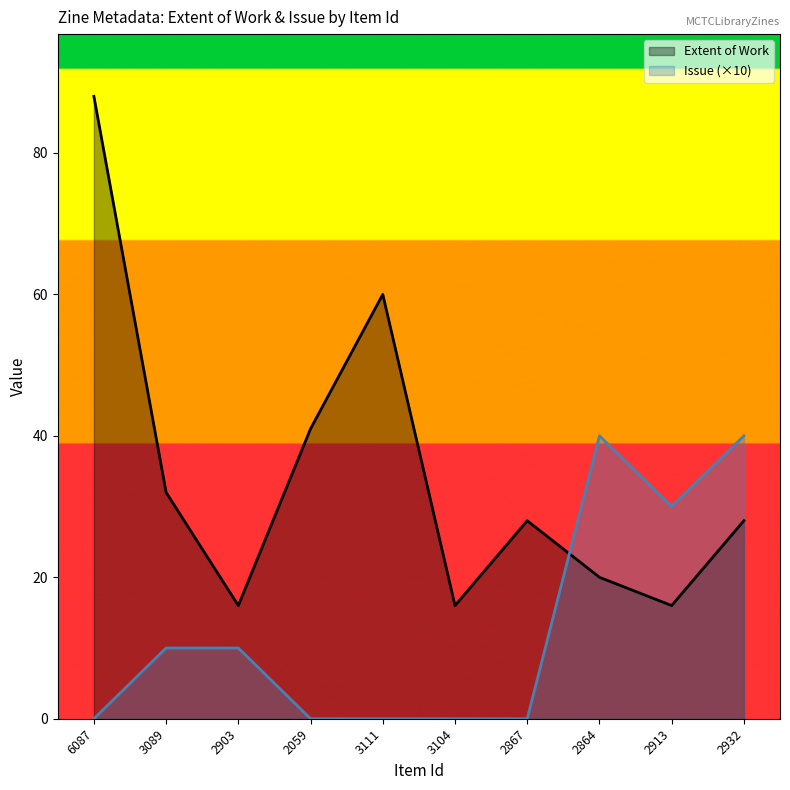

At which category is the sum across all series the highest?

6087